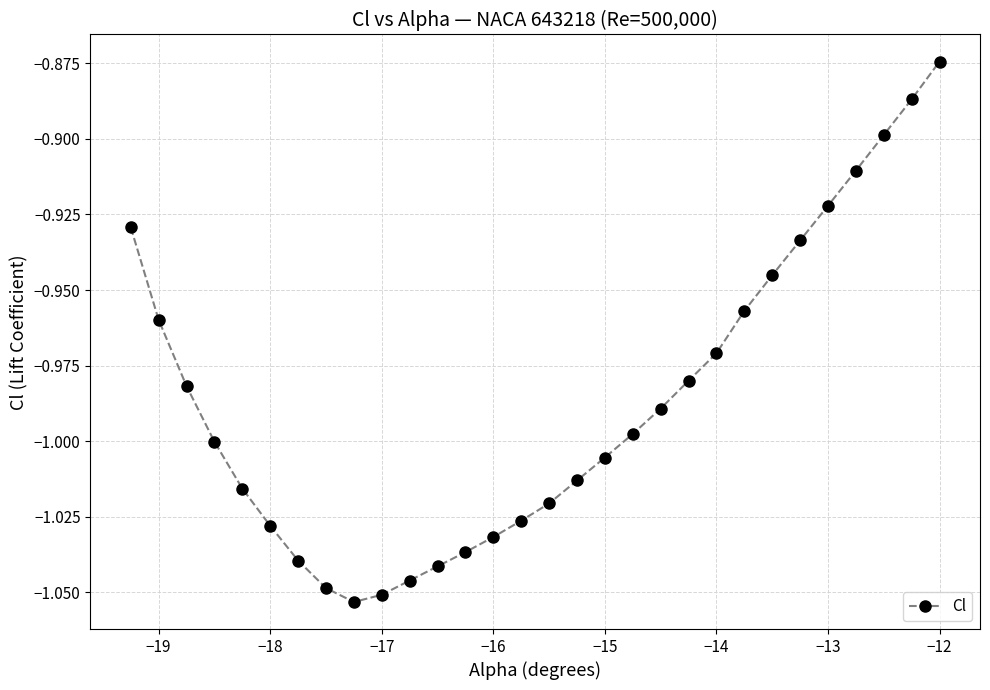

How many interior local valleys (lower than both neighbors) does the data have?

1